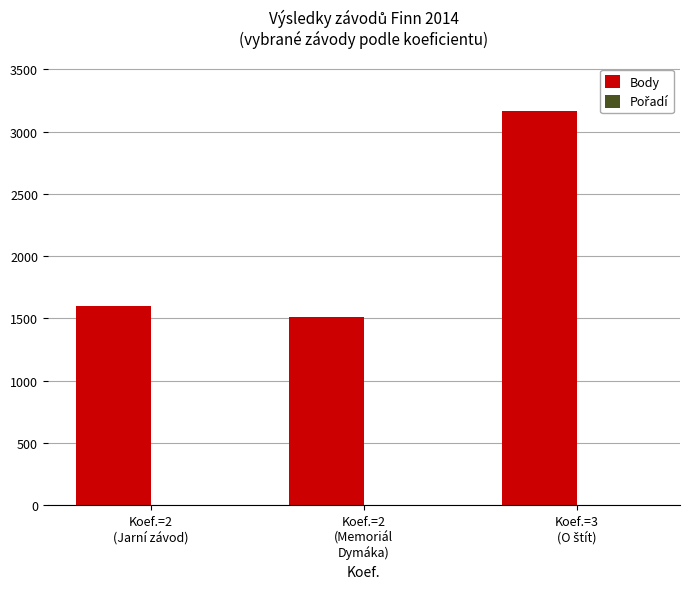

Where is Body nearest to the value 2337?

Koef.=2
(Jarní závod)